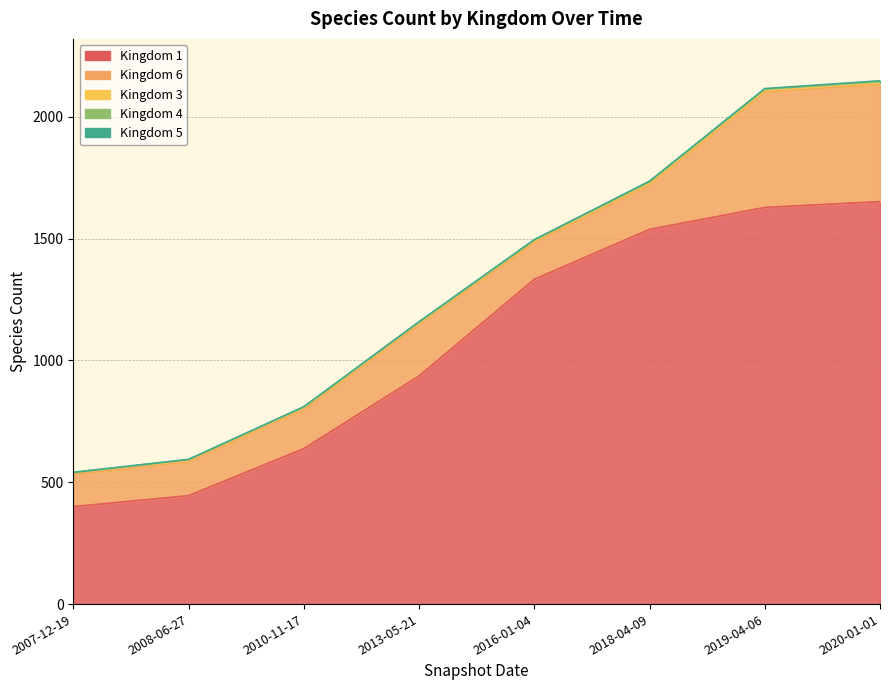

What is the highest value of the Kingdom 4 series?

5